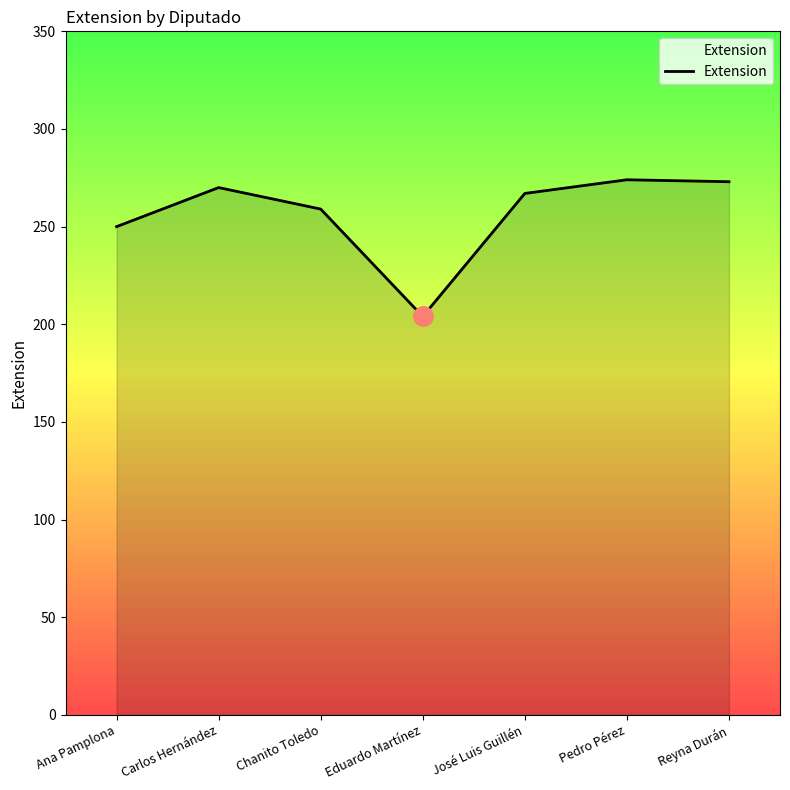

How many interior local valleys (lower than both neighbors) does the data have?

1